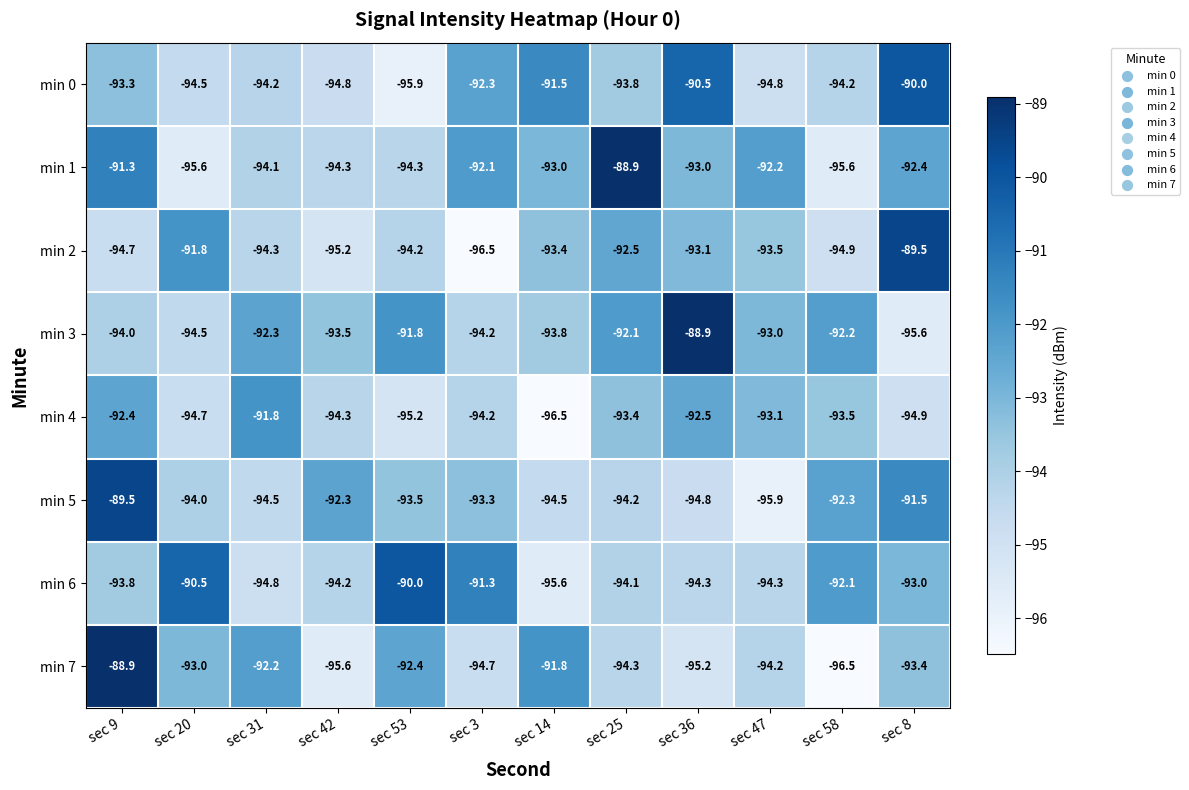

The value of min 3 at sec 31 is -146.3. True or false?

False